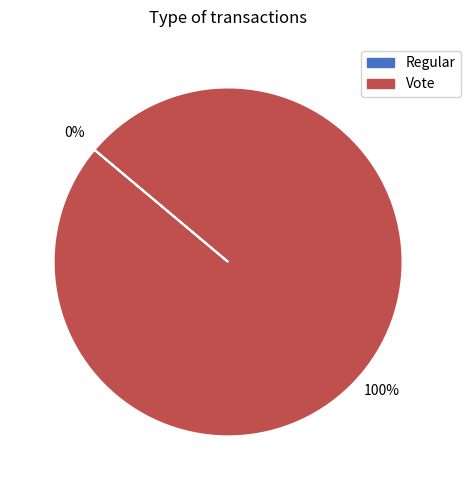

How many segments does this pie chart have?

2